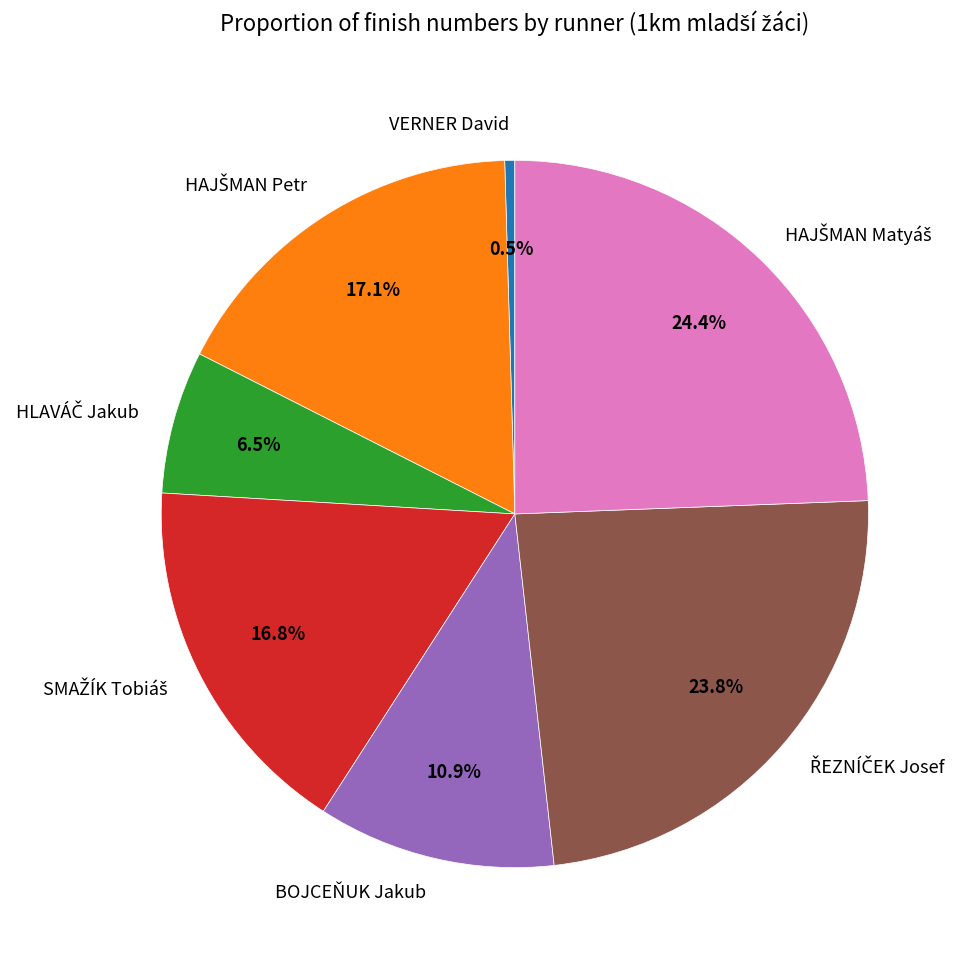

What percentage is NOT represented by VERNER David?

99.5%